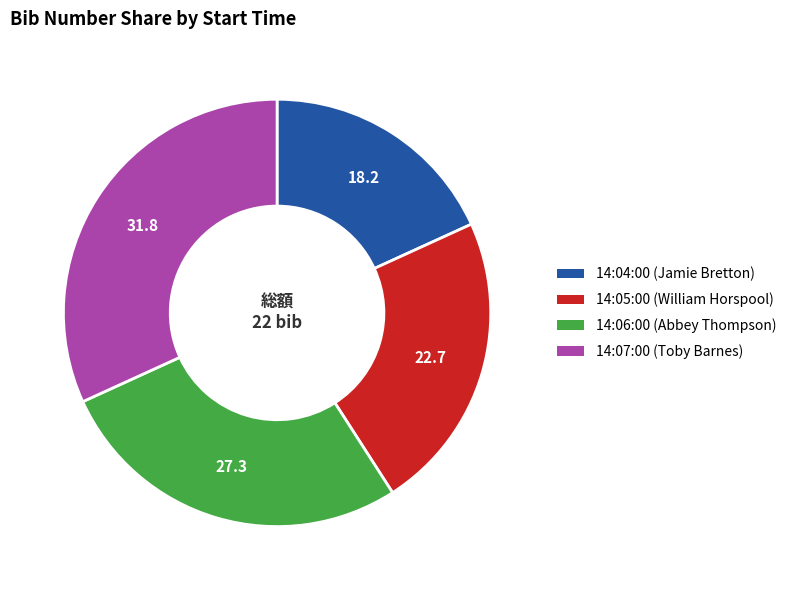

Rank the categories by value from lowest to highest.

14:04:00 (Jamie Bretton), 14:05:00 (William Horspool), 14:06:00 (Abbey Thompson), 14:07:00 (Toby Barnes)